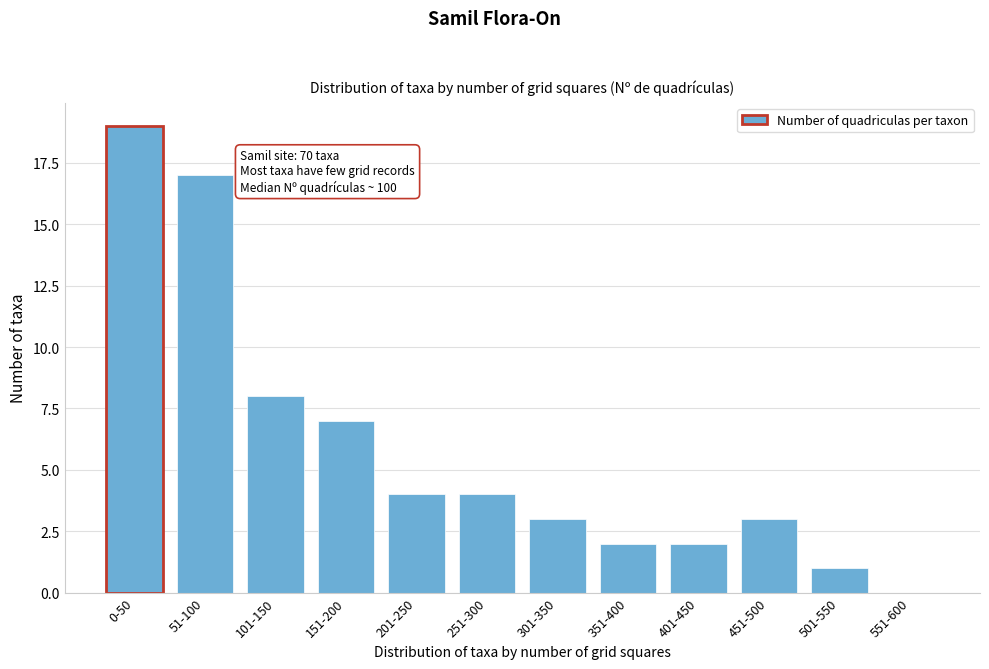

Reading left to right, extract all data points from this chart.

0-50=19	51-100=17	101-150=8	151-200=7	201-250=4	251-300=4	301-350=3	351-400=2	401-450=2	451-500=3	501-550=1	551-600=0